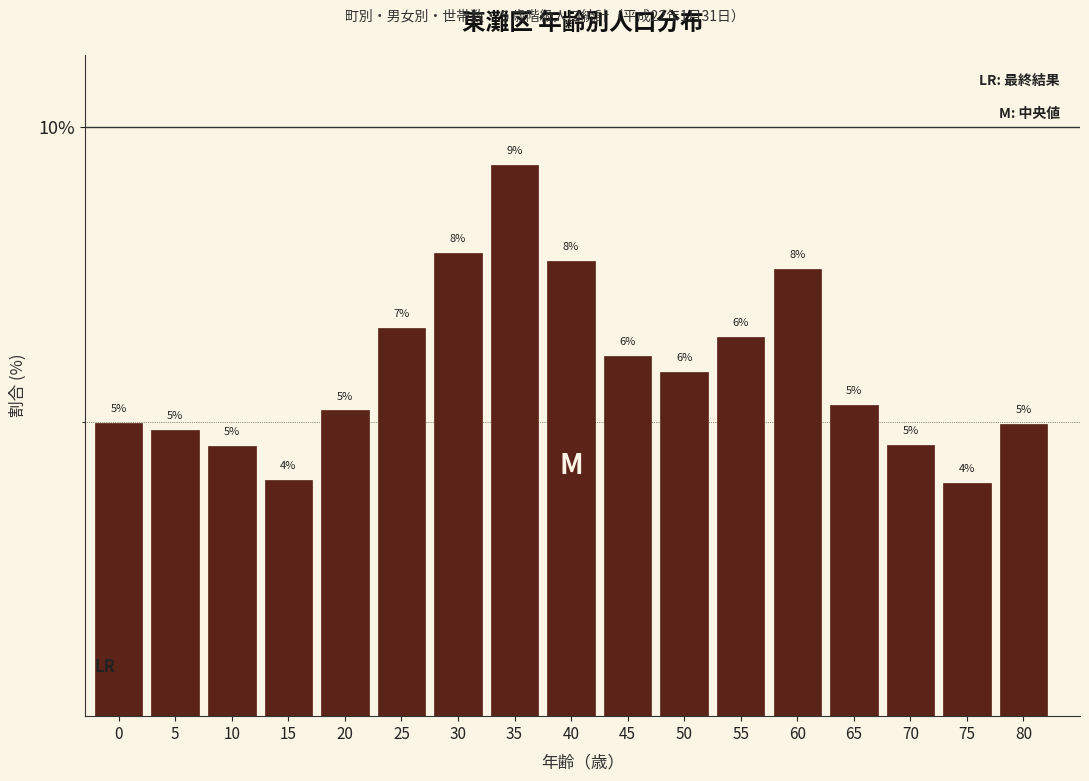

What is the value of the 17th bar from the left?

5.0